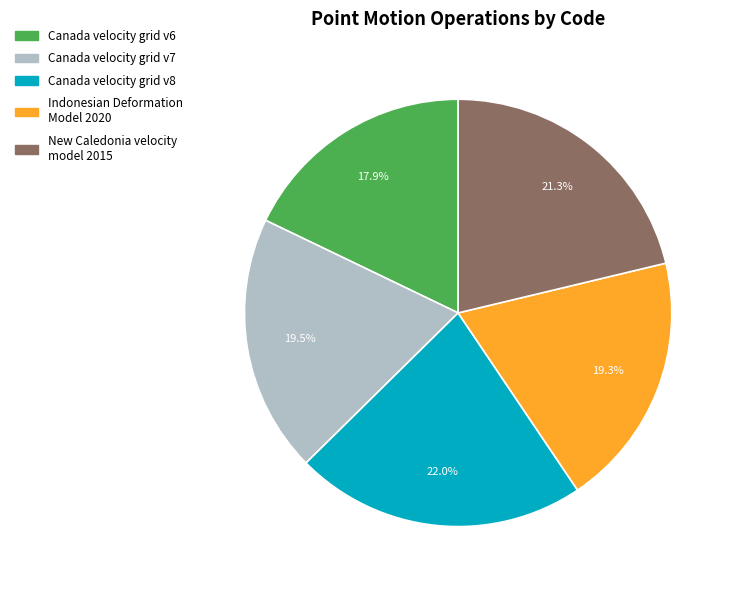

Which has a higher value, Canada velocity grid v8 or Canada velocity grid v7?

Canada velocity grid v8